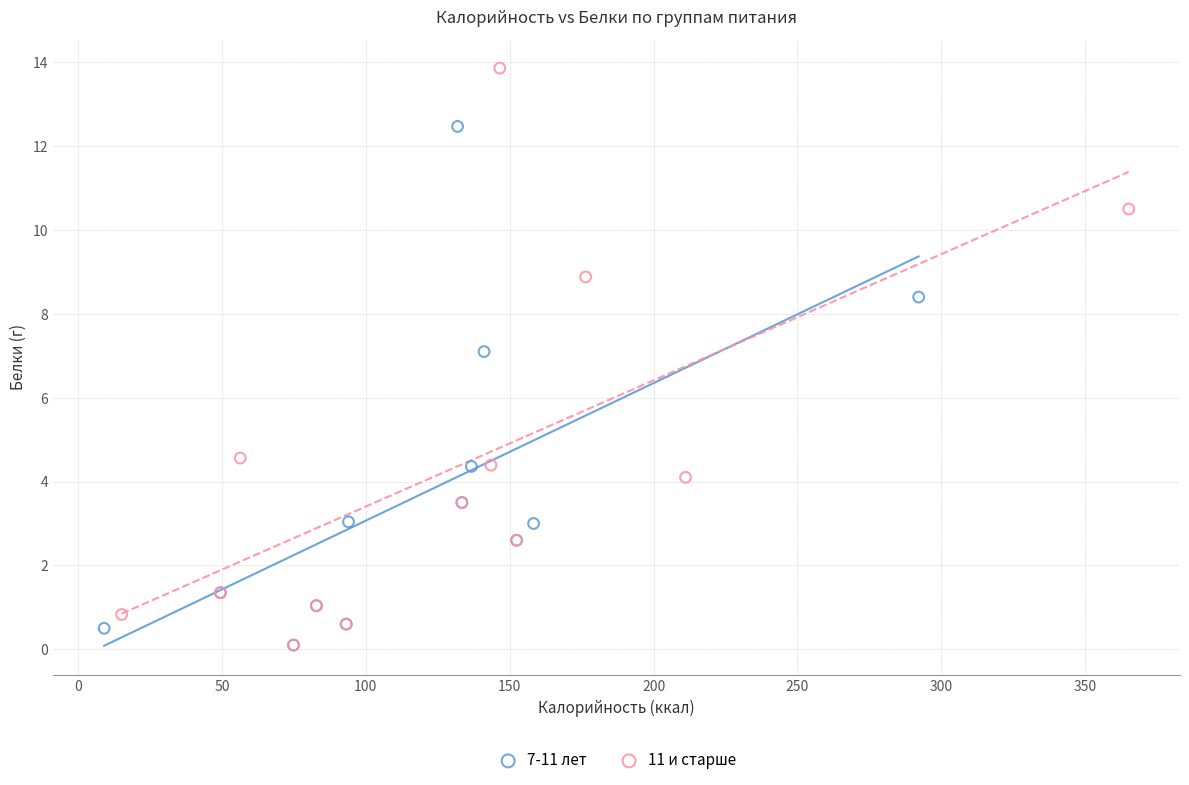

Which series has the largest Y range (max minus min)?

11 и старше